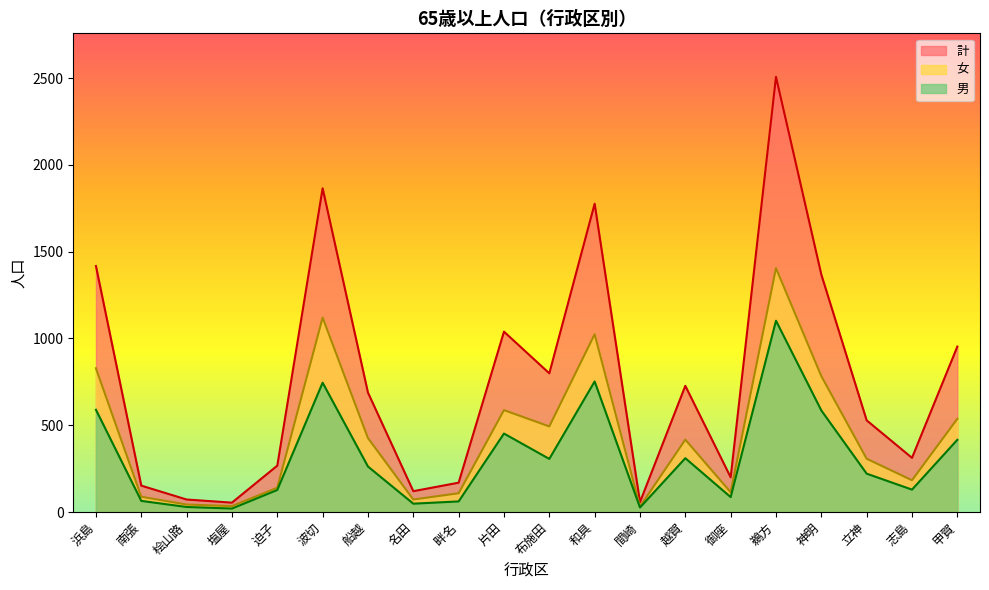

How many lines are shown in the chart?

3